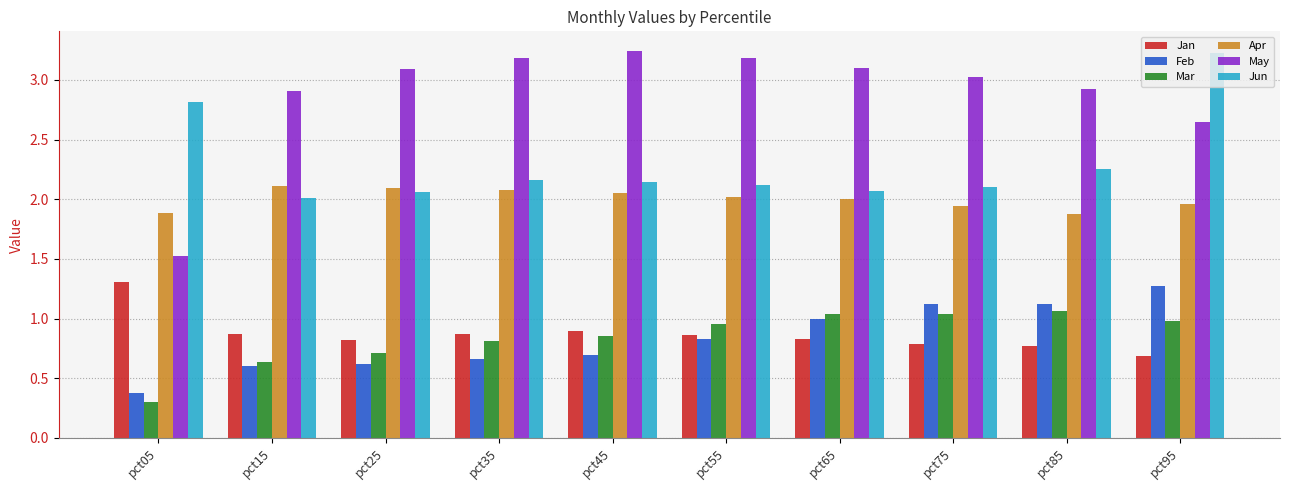

What is the total value across all series at pct25?

9.4